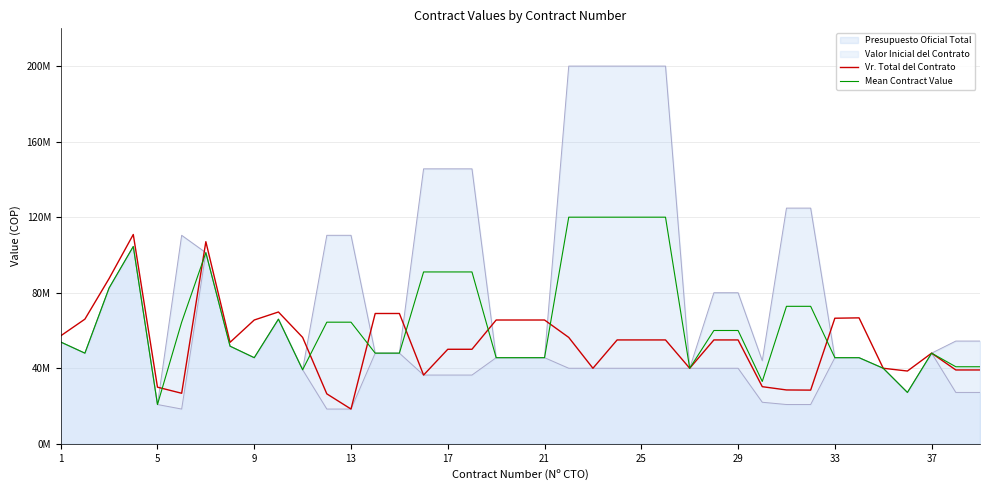

Does the chart have visible grid lines?

Yes